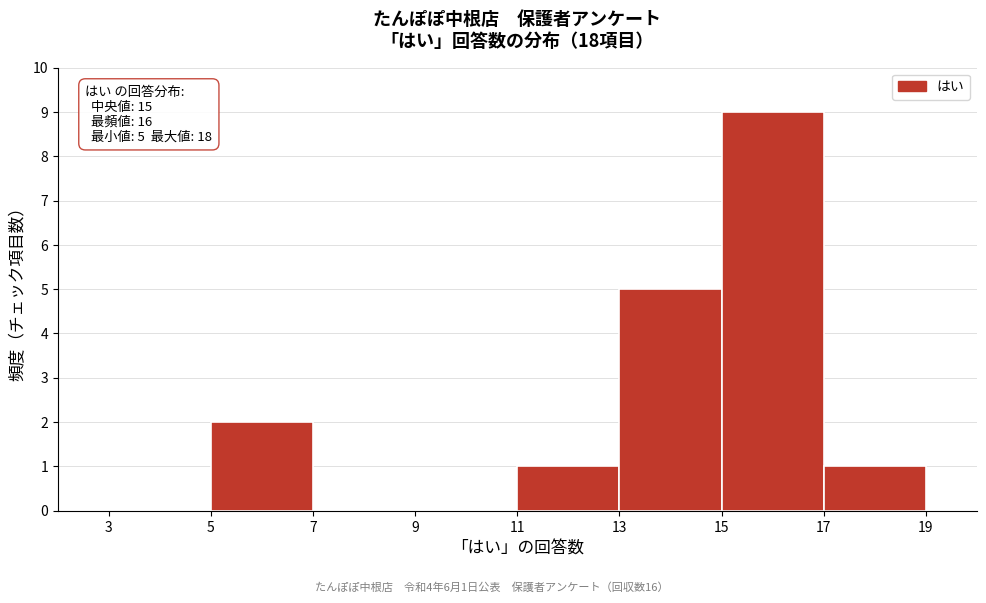

Which range on the x-axis has the tallest bar?

15 to 17